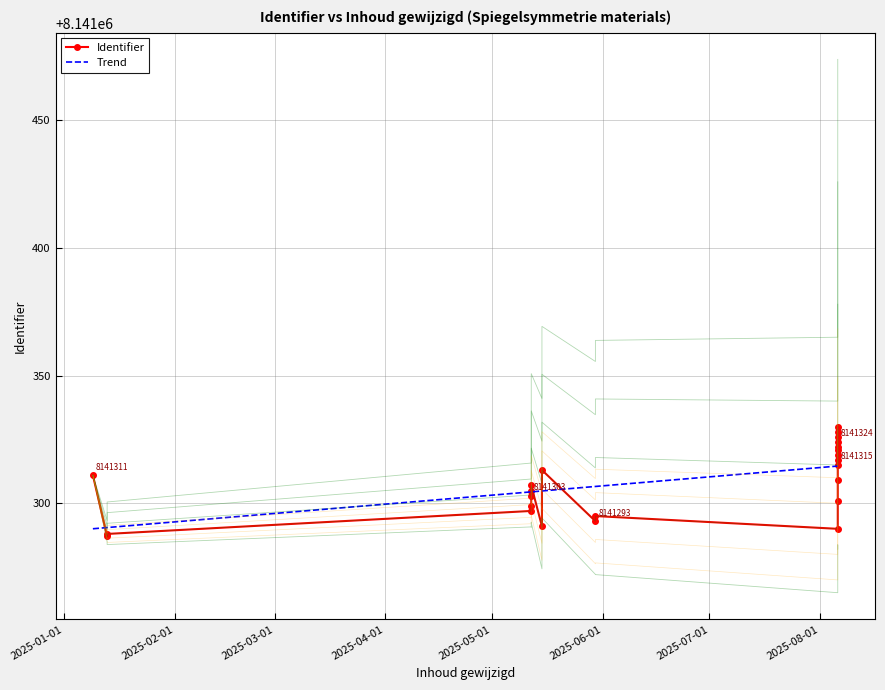

Is this an area chart (filled region under the line)?

No